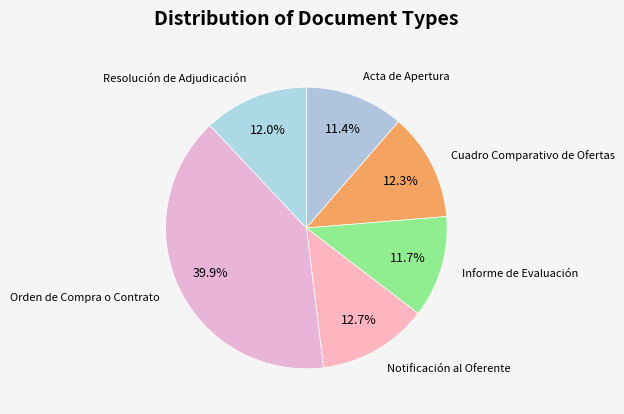

What is the ratio of the value at Cuadro Comparativo de Ofertas to the value at Informe de Evaluación?

1.1